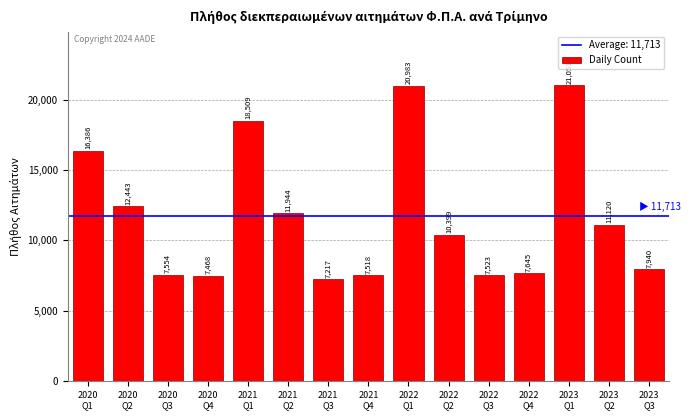

What is the label of the 3rd bar from the right?

2023
Q1